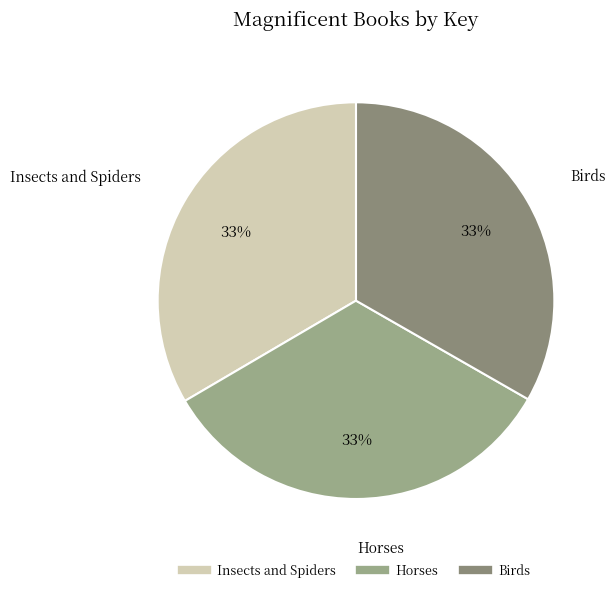

Does Birds account for over 50% of the chart?

No